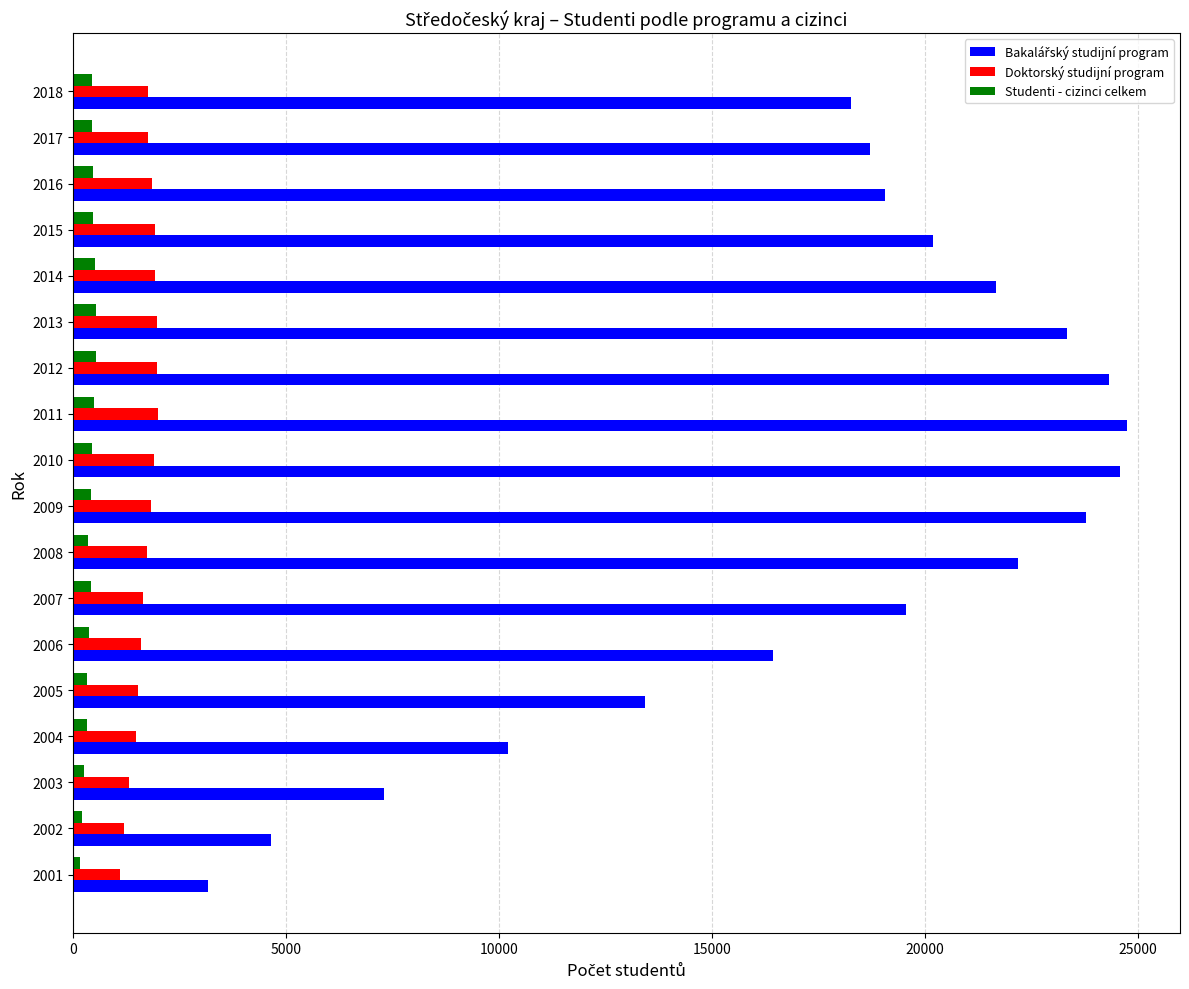

Is the value of Doktorský studijní program at 2009 greater than the value of Studenti - cizinci celkem at 2013?

Yes